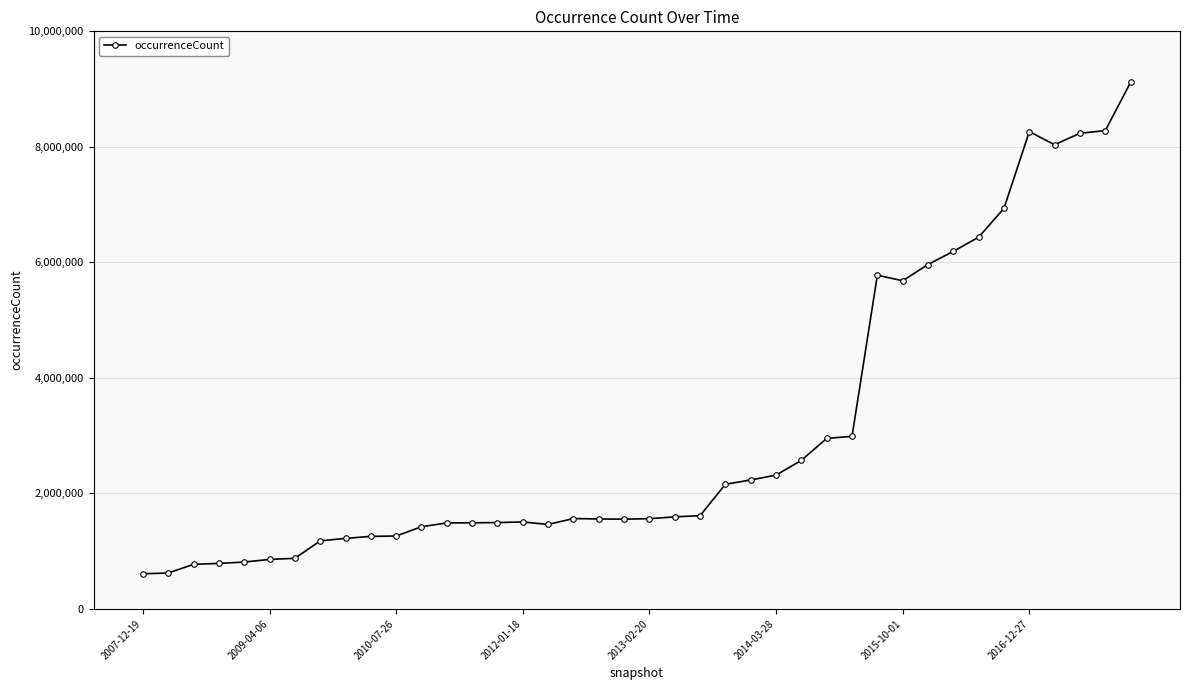

What is the difference between the maximum and second lowest values?

8496648